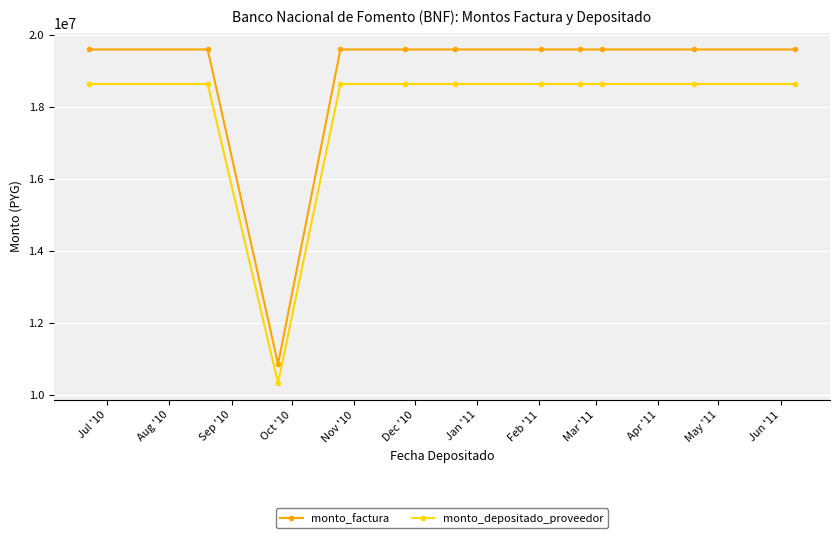

True or false: monto_factura and monto_depositado_proveedor intersect in this chart.

False